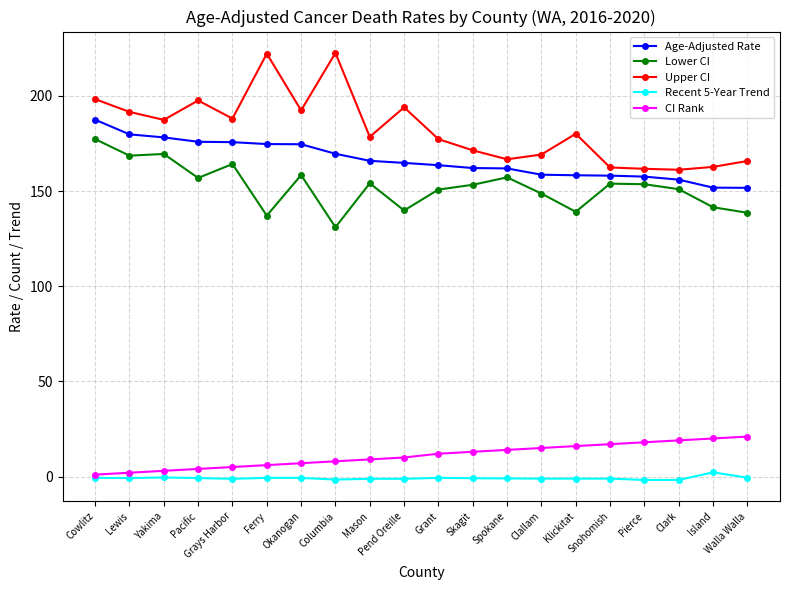

What is the value of the Upper CI point at the 1st from the left?

198.3